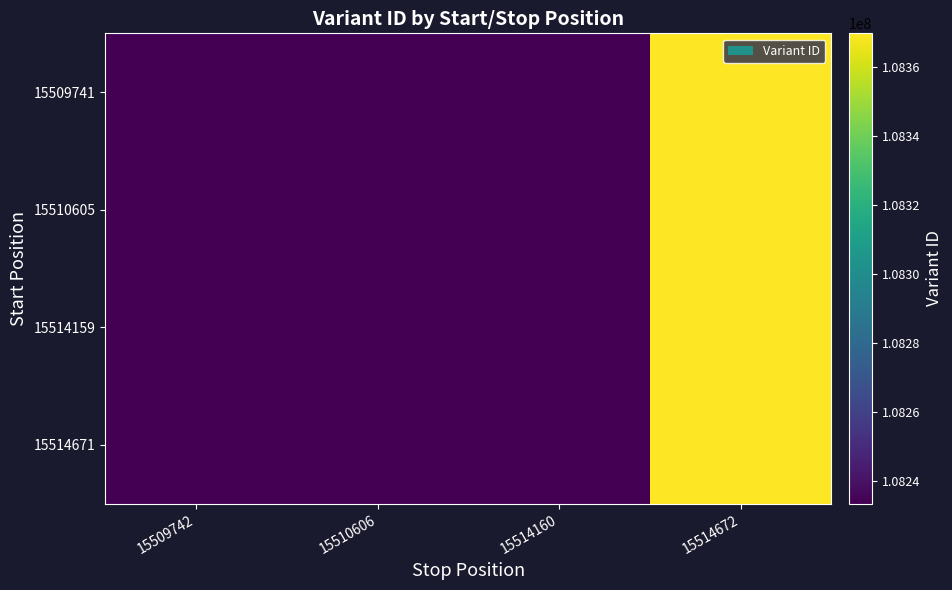

What is the smallest value displayed?

108233452